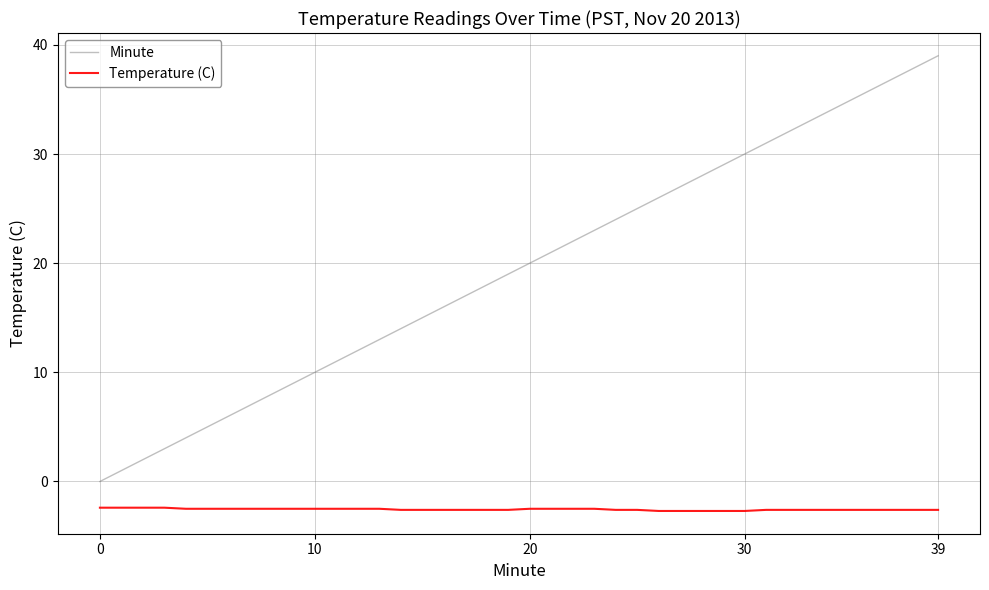

Does the chart display data point markers on the line(s)?

No